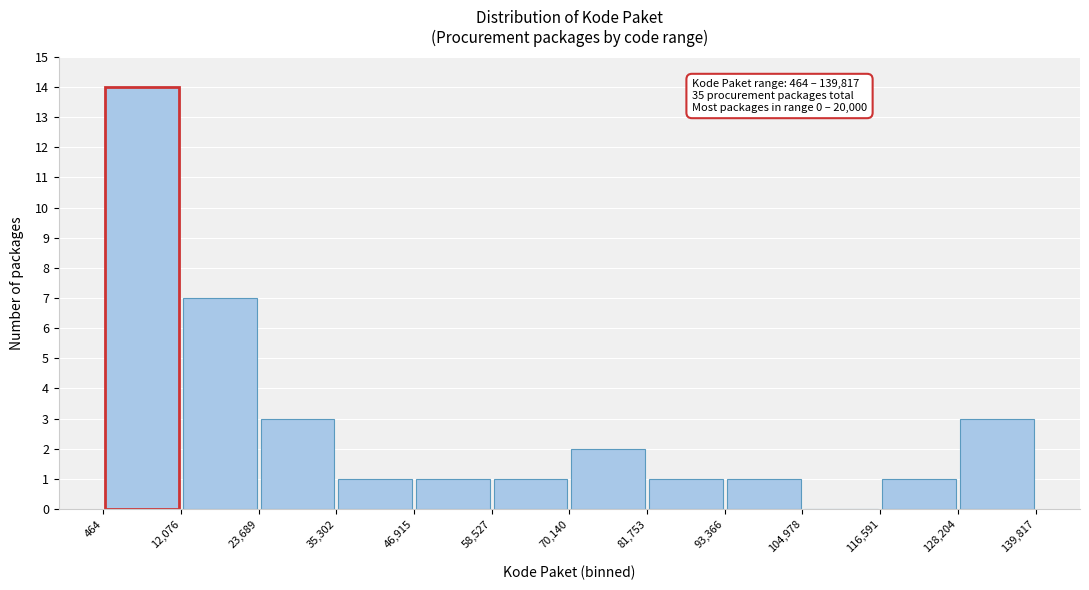

Which range on the x-axis has the tallest bar?

464 to 12,076